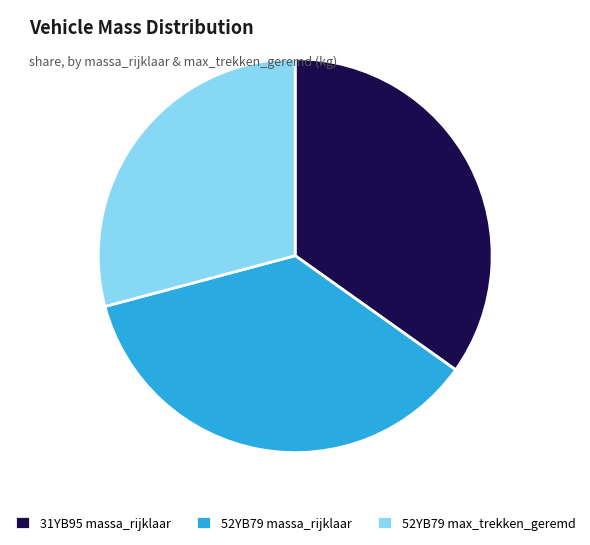

The 52YB79 massa_rijklaar slice represents 48% of the pie. True or false?

False